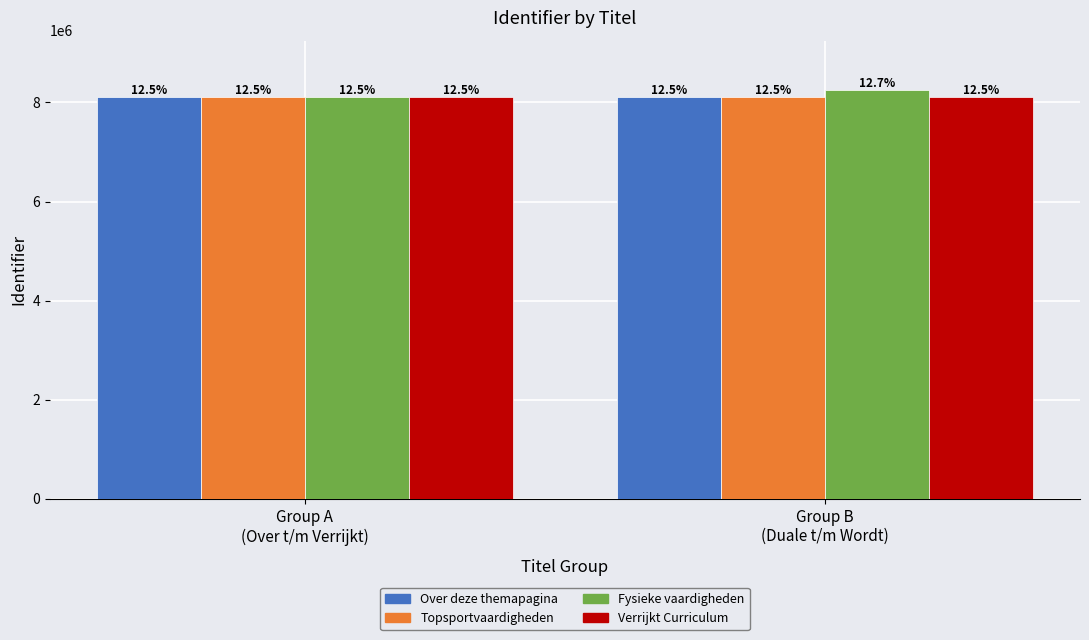

Are the bars grouped side by side (vs. stacked)?

Yes